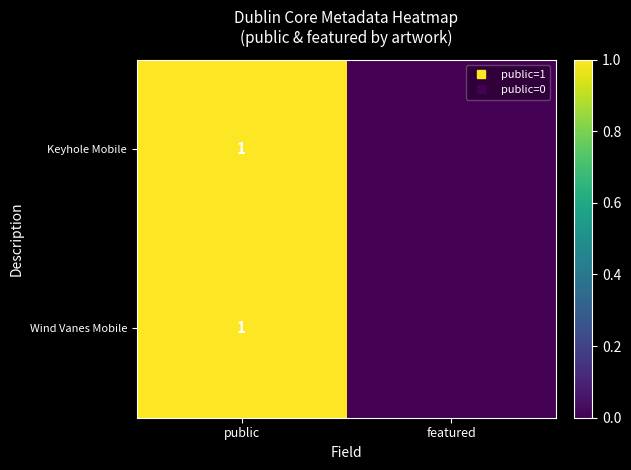

How many positive values does the Wind Vanes Mobile series have?

1